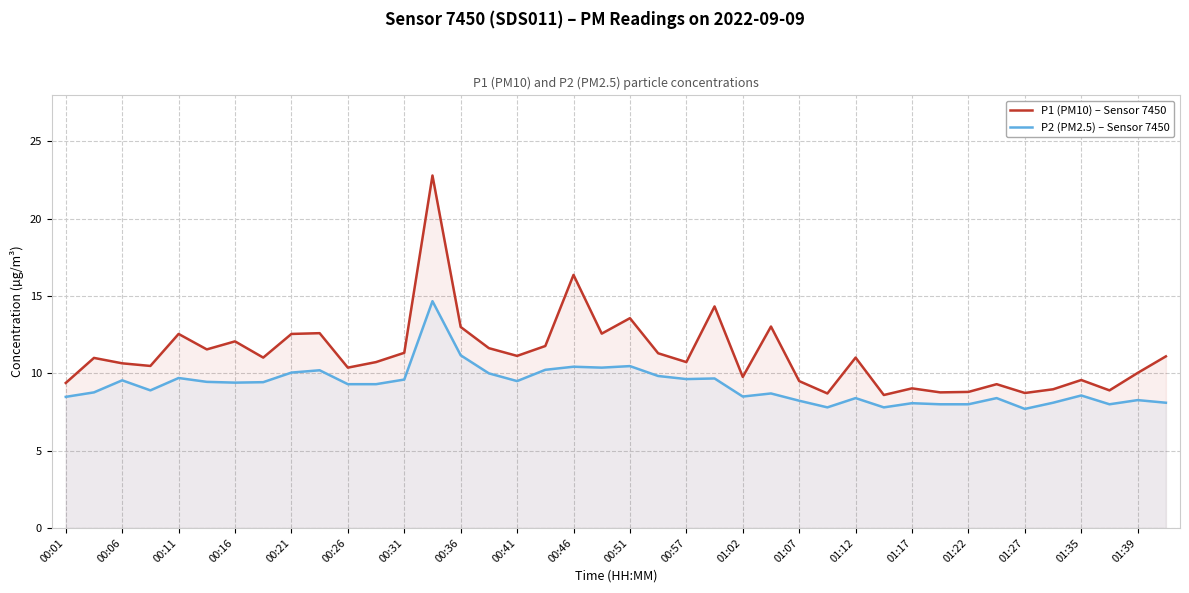

The value of P2 (PM2.5) – Sensor 7450 at 21 is 13.0. True or false?

False